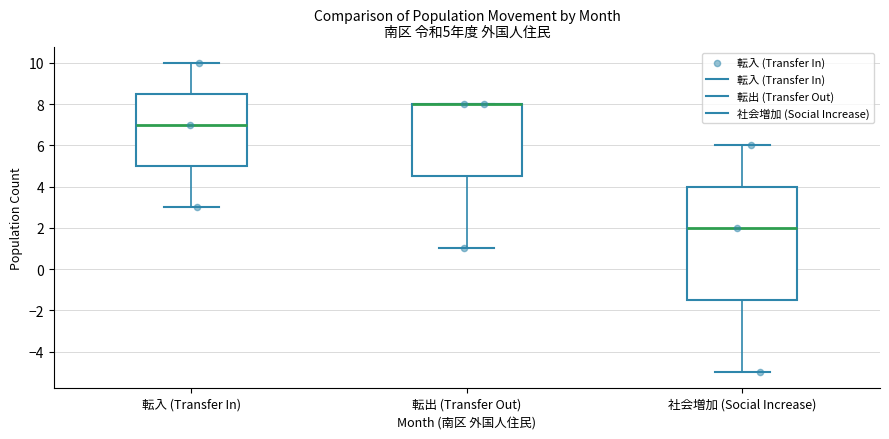

Comparing the boxes themselves (not the whiskers), which one is the tallest?

社会増加 (Social Increase)